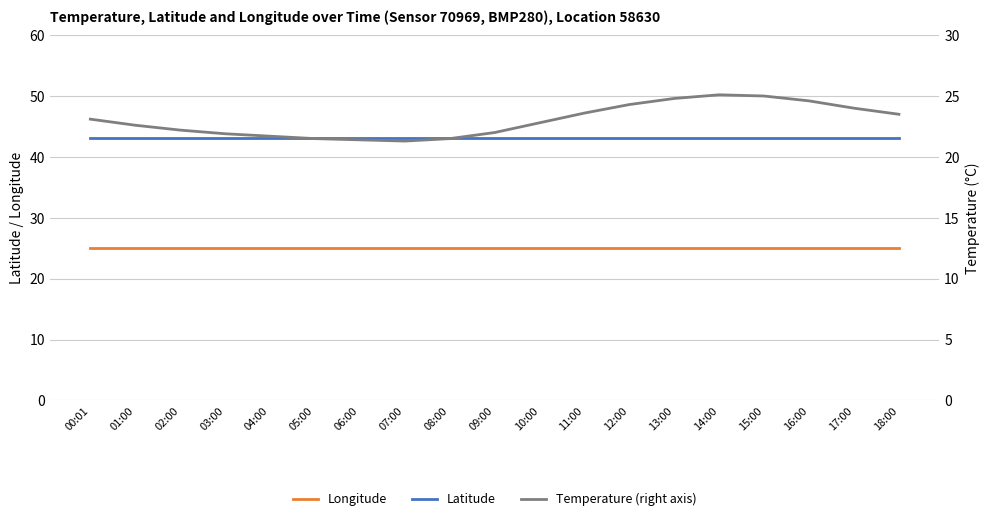

Is it true that Temperature (right axis) equals 29.7 at 10:00?

False